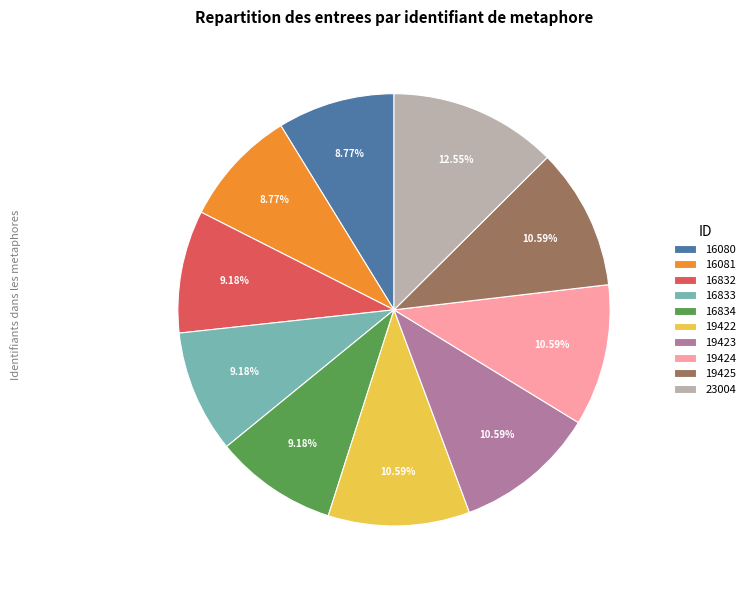

Which slice is the largest?

23004